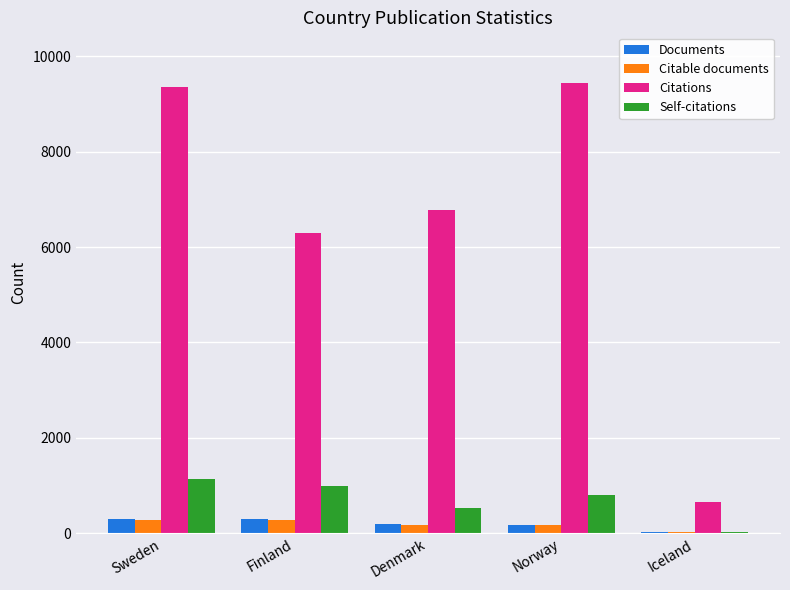

What is the greatest value displayed?

9437